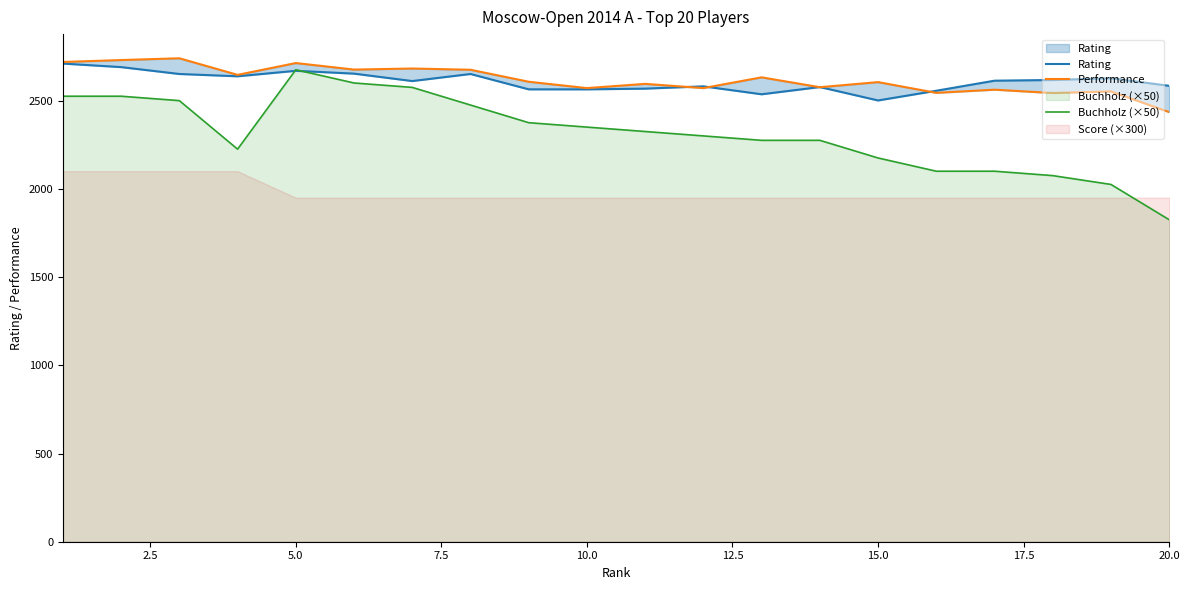

What is the lowest value of the Buchholz (×50) series?

1825